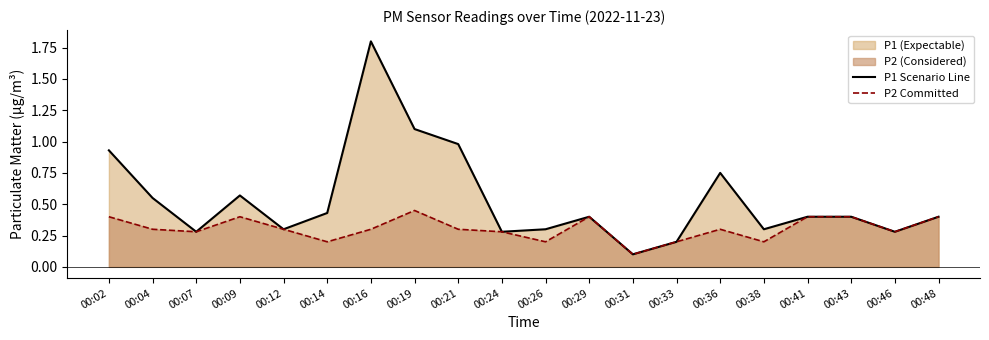

What is the average value of the P2 Committed series?

0.3